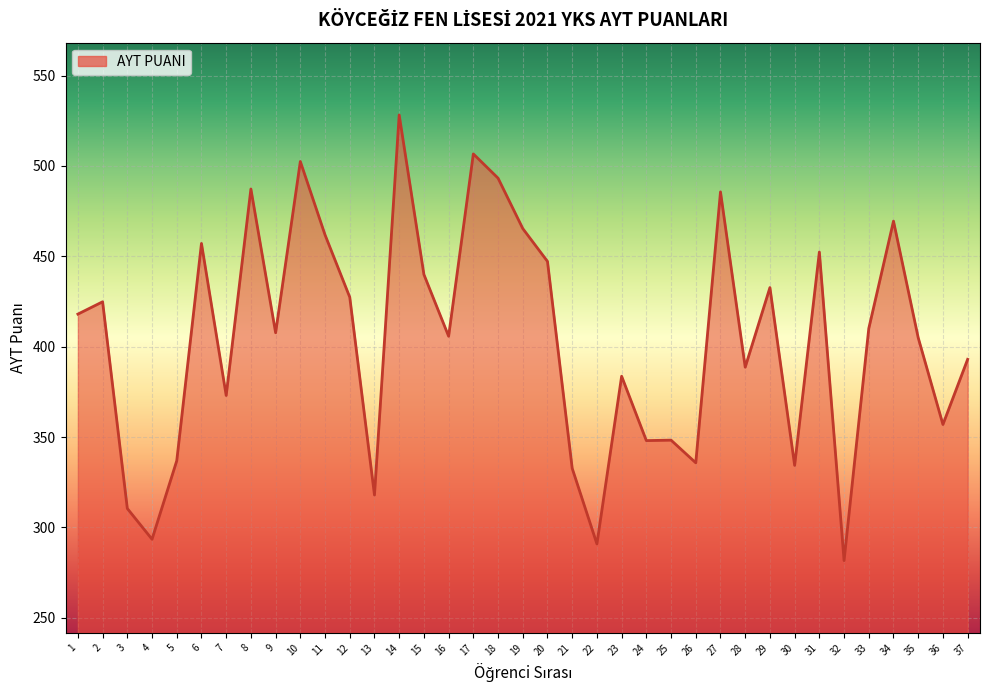

What is the difference between the values at 32 and 21?

51.1